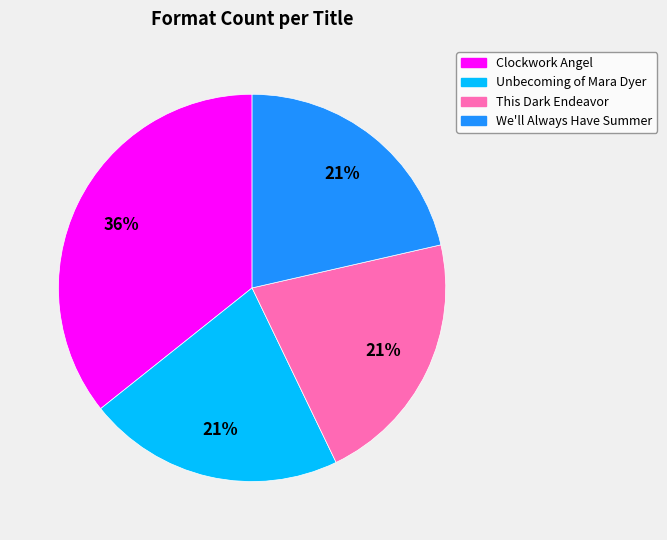

Which has a higher value, We'll Always Have Summer or Clockwork Angel?

Clockwork Angel